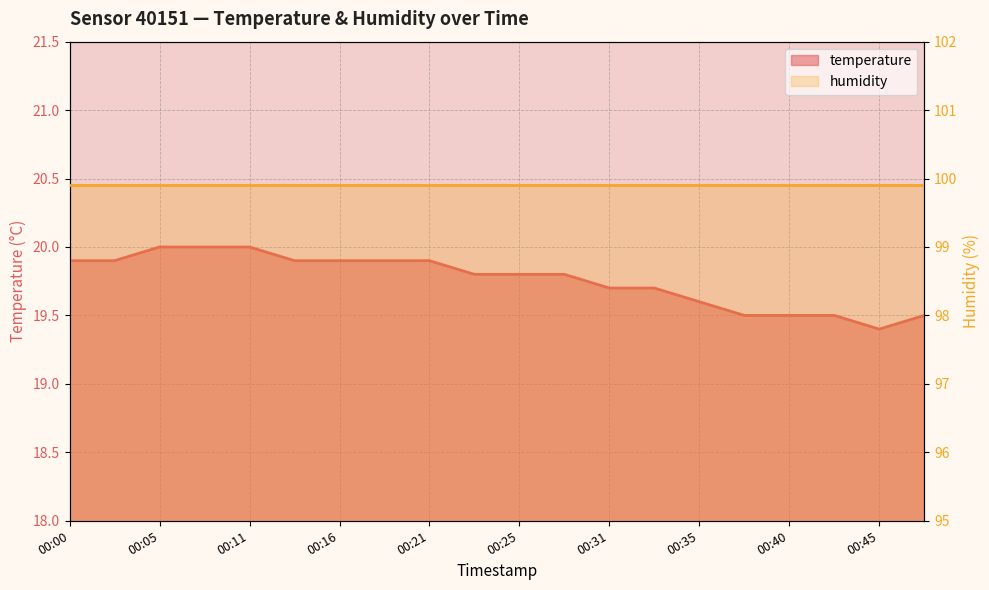

What is the sum of all values?

395.2